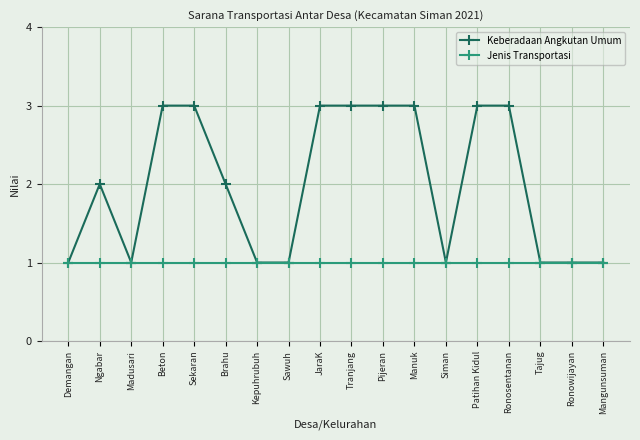

Which series has the largest total across all categories?

Keberadaan Angkutan Umum